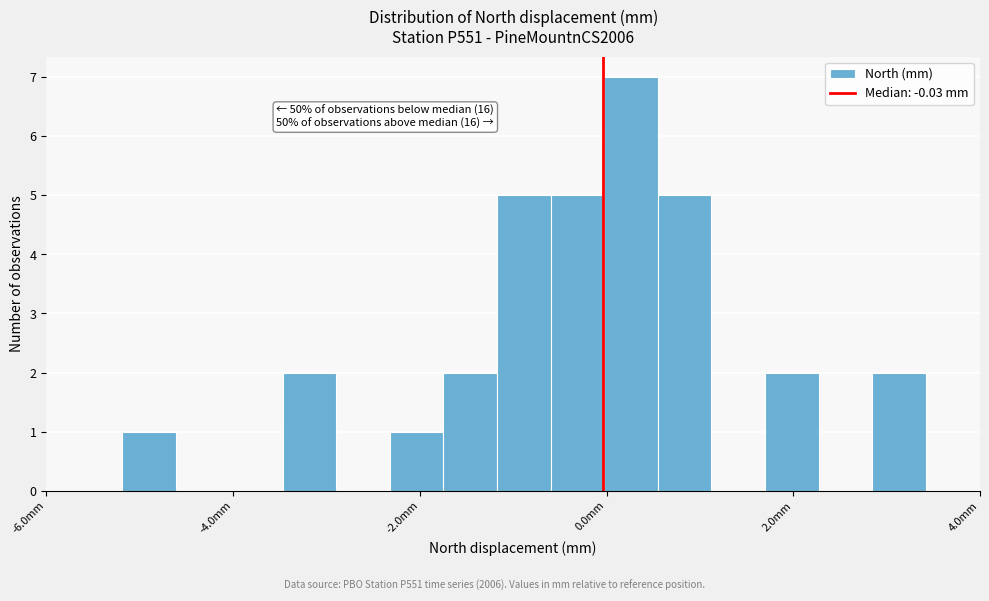

Read against the x-axis, roughly where is the centre of the tallest bar?

0.2